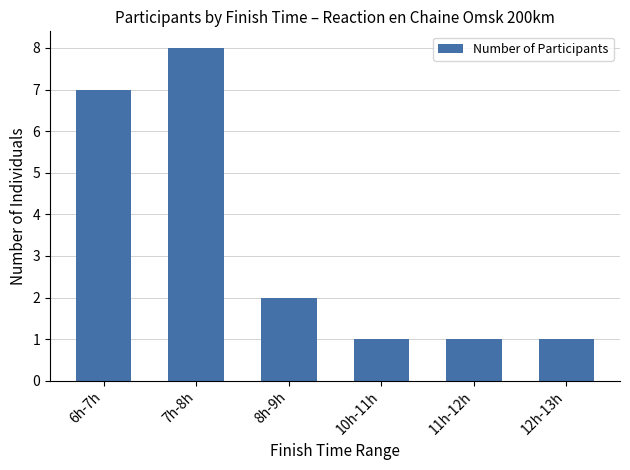

Approximately how many times larger is the value at 11h-12h compared to 10h-11h?

1.0